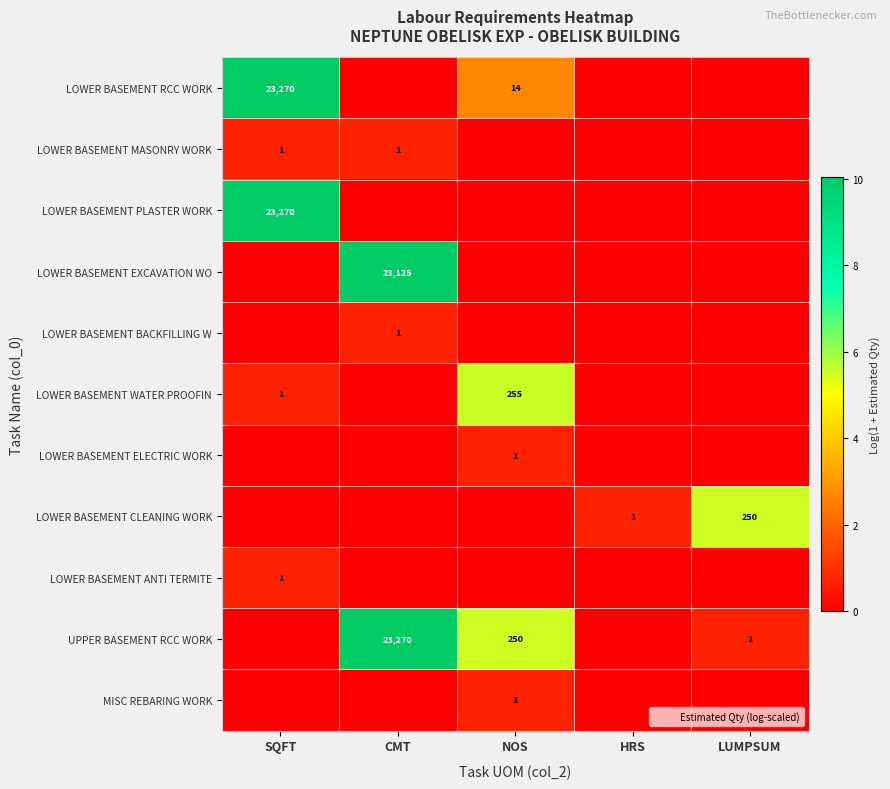

The value of LOWER BASEMENT WATER PROOFIN at CMT is -2.6. True or false?

False